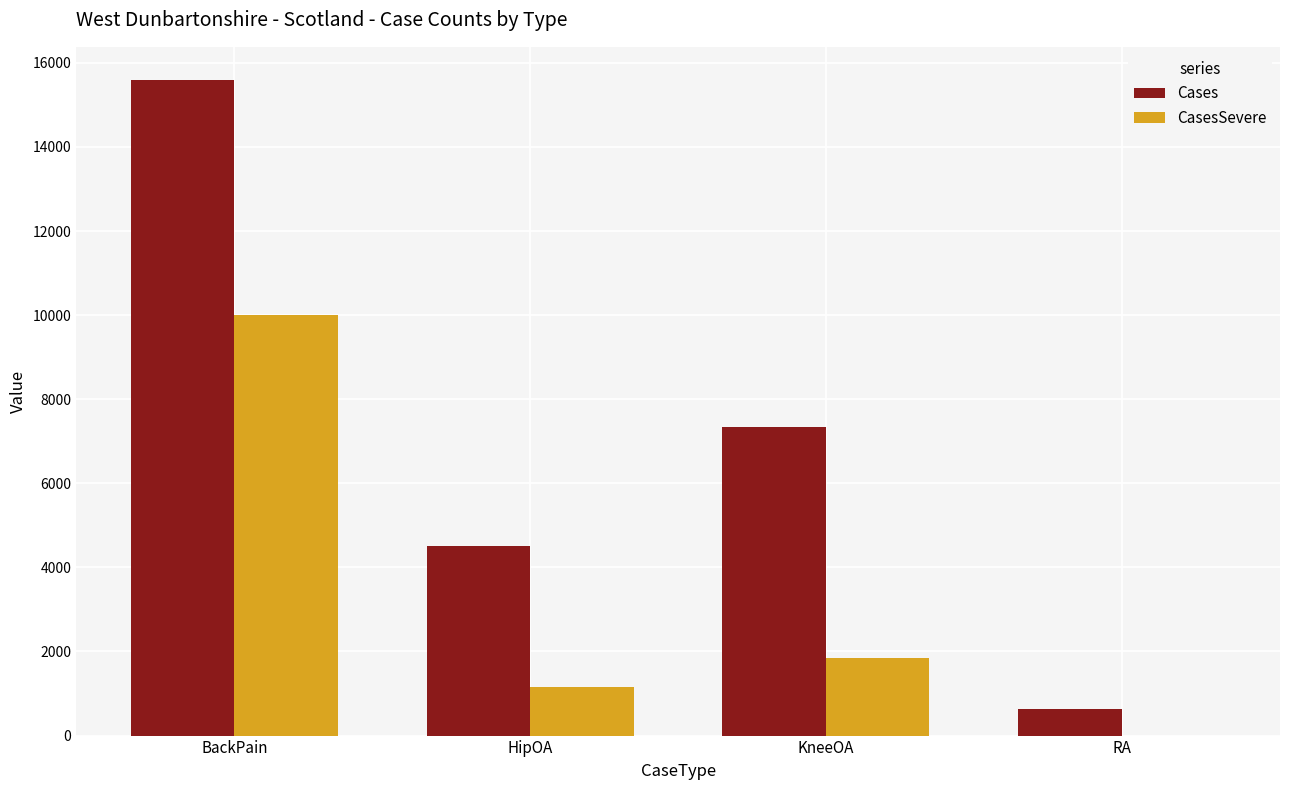

The CasesSevere series shows 10011 at BackPain. True or false?

True